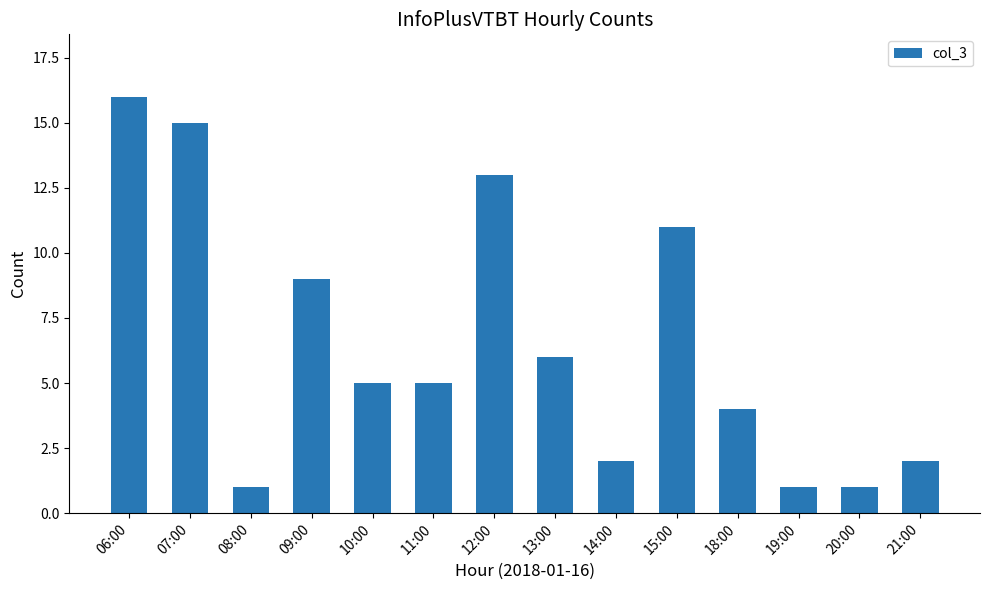

What is the difference between the maximum and second lowest values?

15